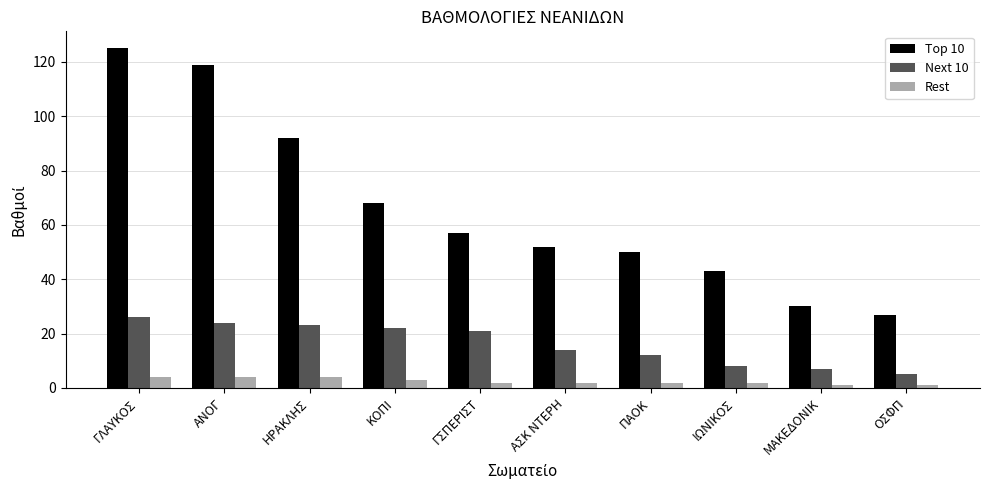

What is the difference between the highest and lowest values at ΓΛΑΥΚΟΣ?

121